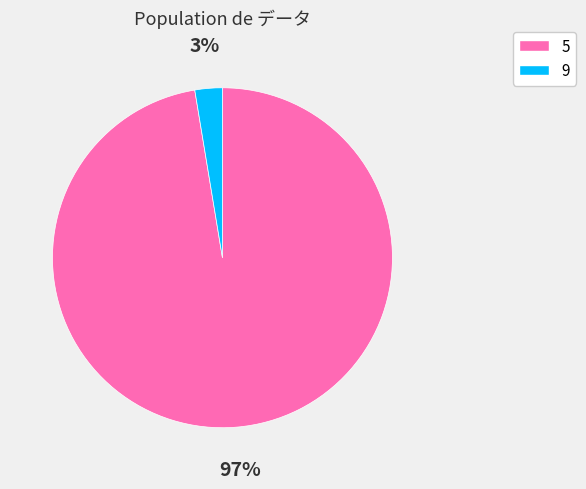

Rank the categories by value from lowest to highest.

9, 5